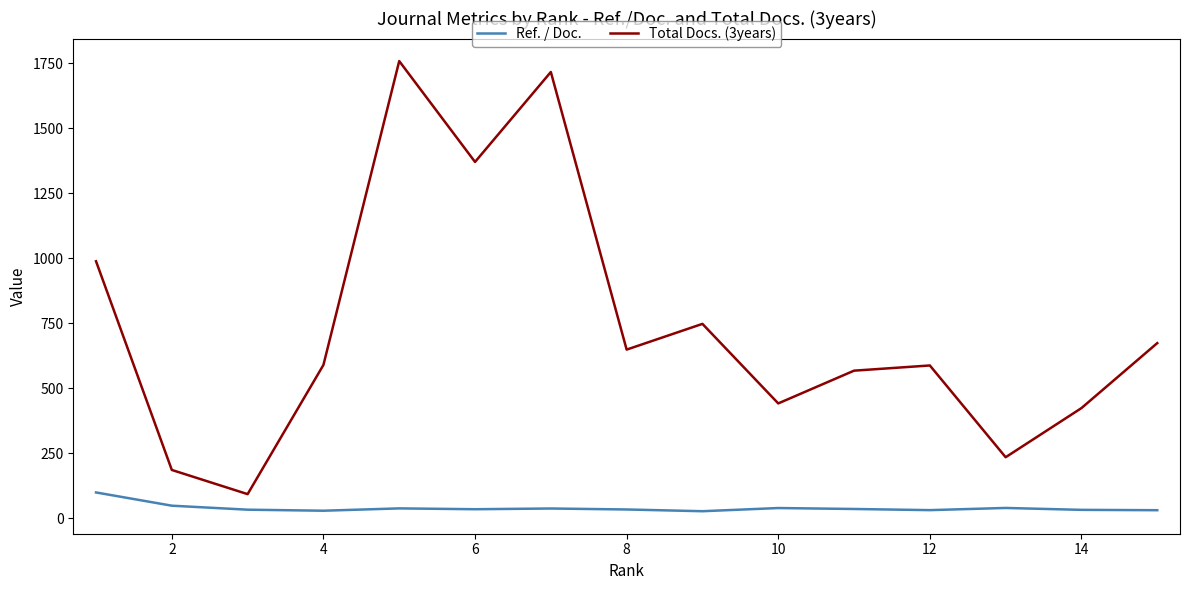

What is the maximum value for Total Docs. (3years)?

1758.0